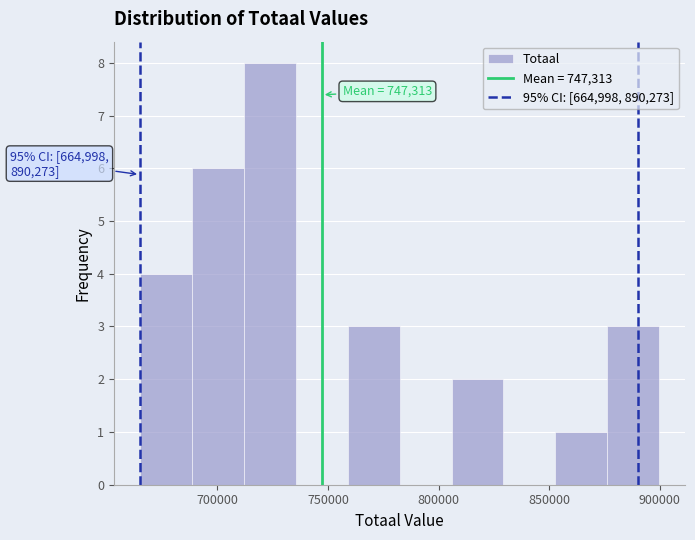

Over which range of the x-axis is the bar tallest?

710000 to 735000